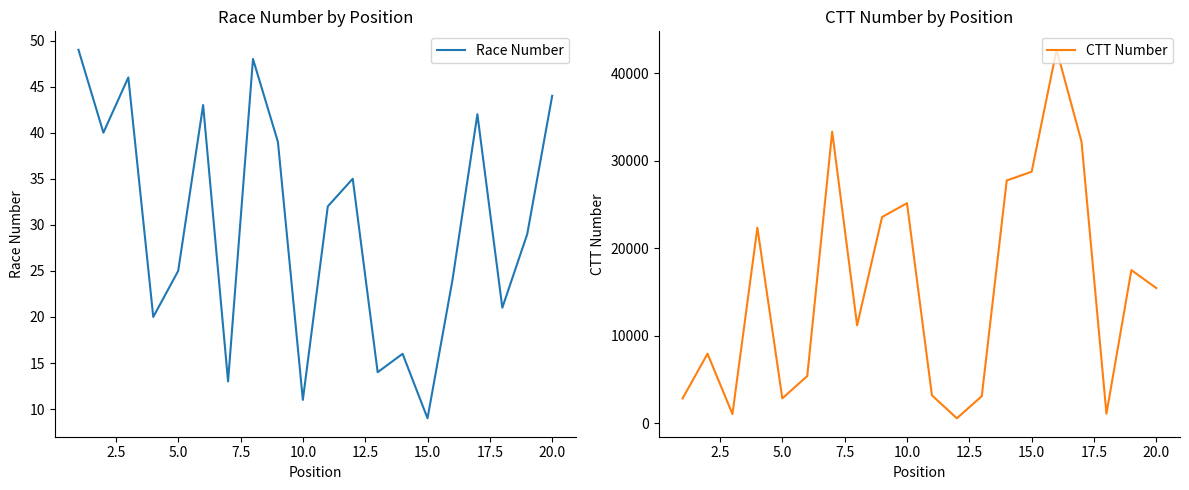

What is the value of the CTT Number point at the 14th from the left?

27725